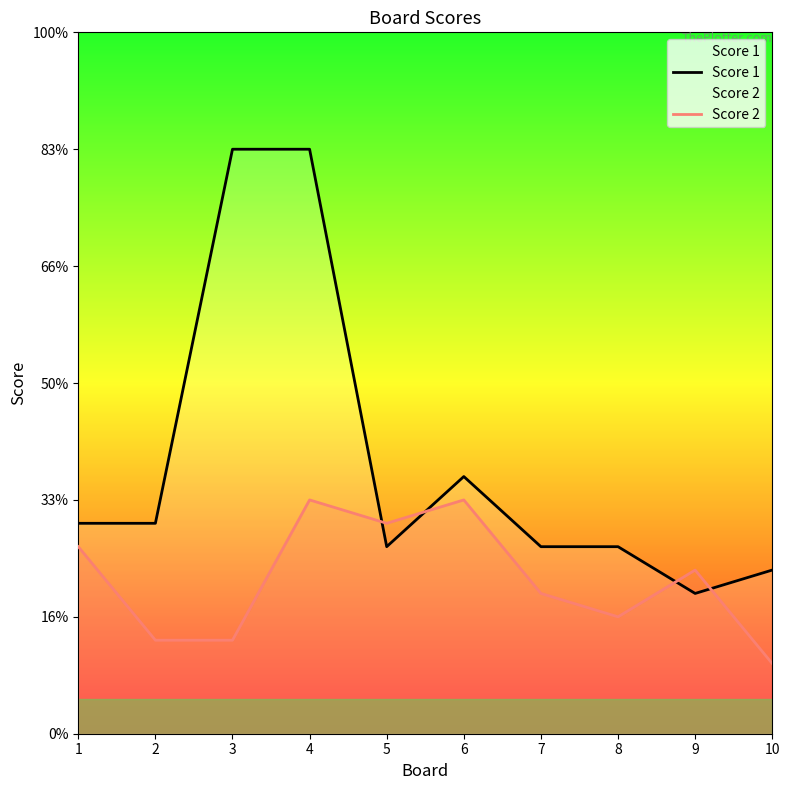

How many intersections are there between Score 1 and Score 2?

4